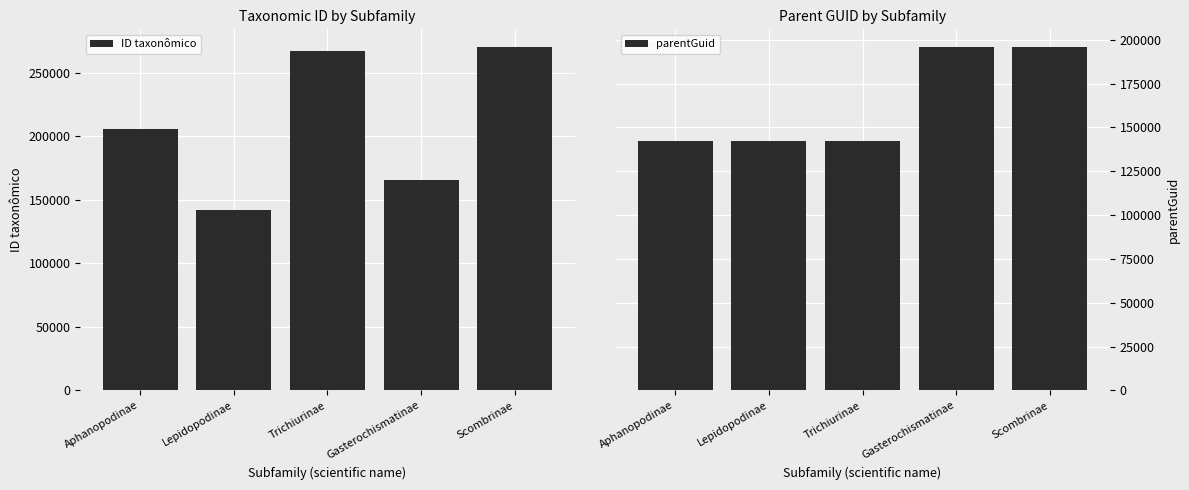

How many groups of bars are there?

5